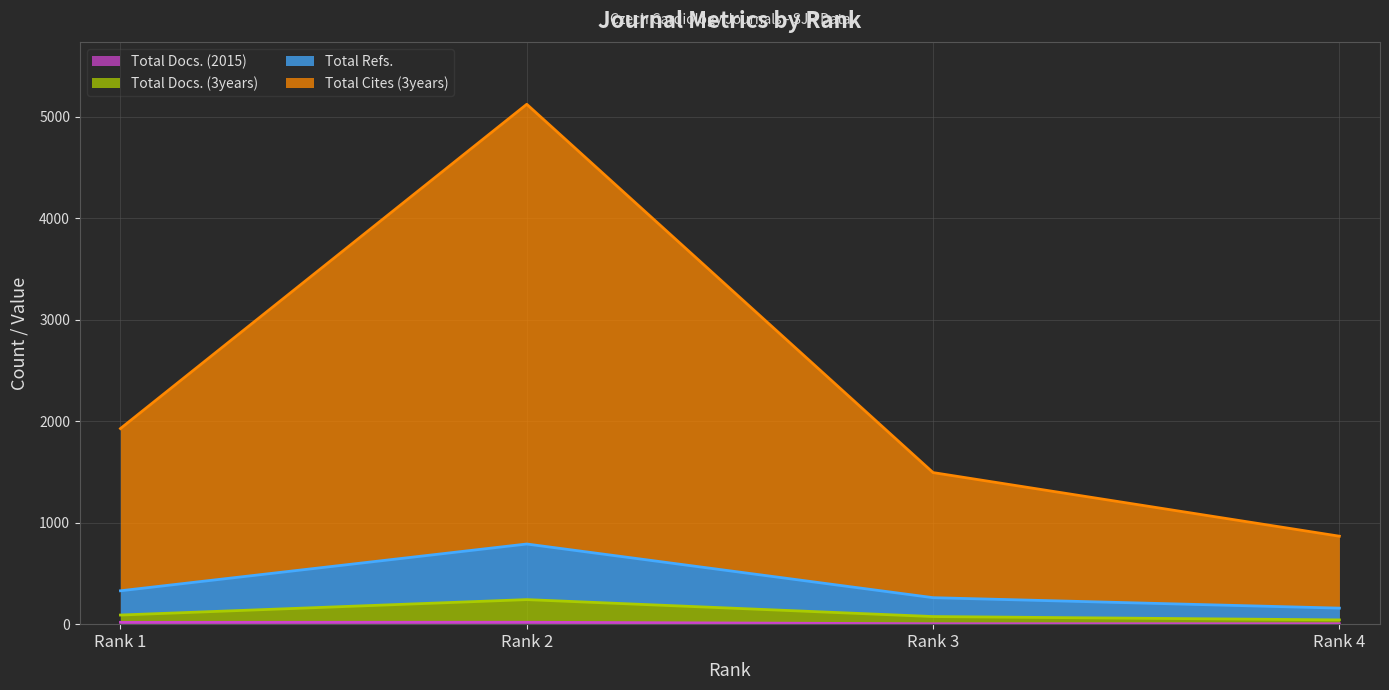

Where is Total Docs. (3years) nearest to the value 142?

Rank 1